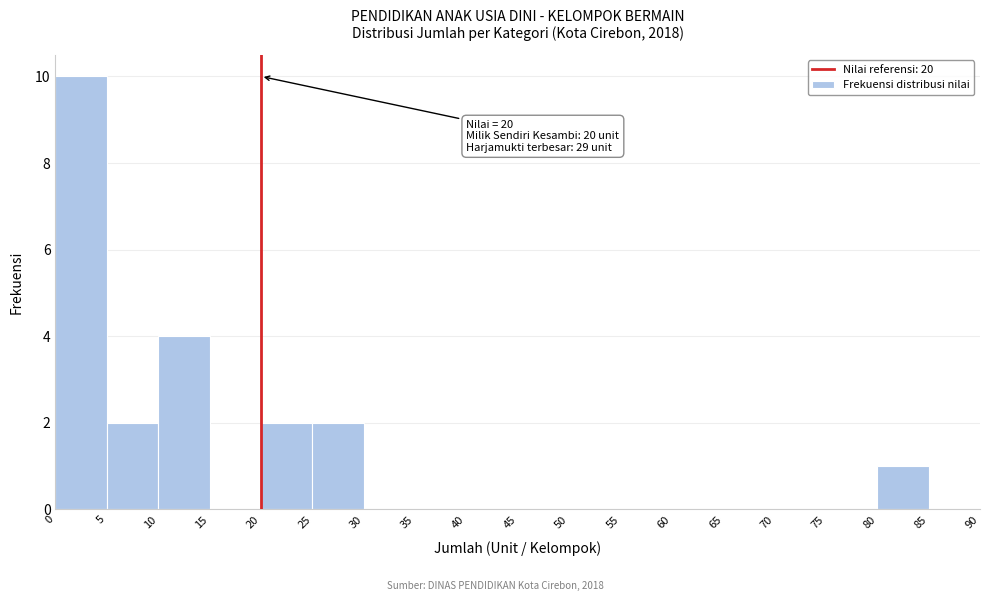

Over which range of the x-axis is the bar tallest?

0 to 5